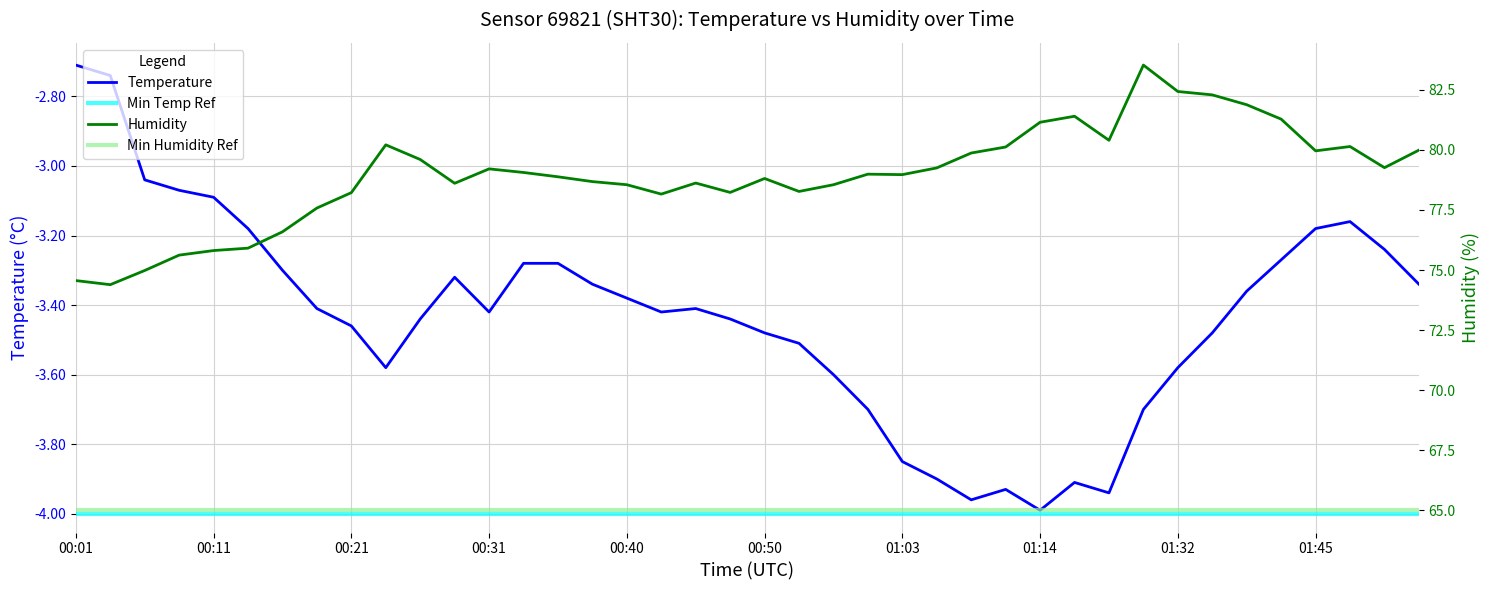

What is the label of the 2nd point from the left?

00:04